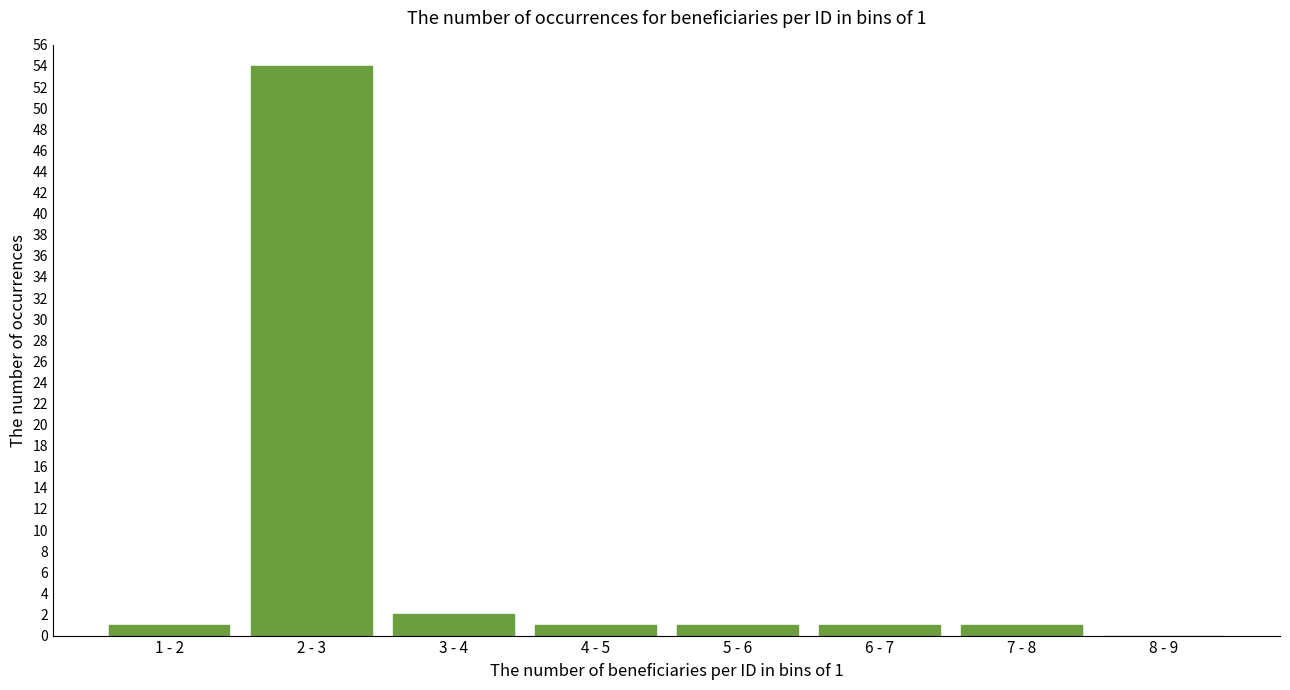

Reading right to left, list all the values displayed in this chart.

8 - 9=0	7 - 8=1	6 - 7=1	5 - 6=1	4 - 5=1	3 - 4=2	2 - 3=54	1 - 2=1